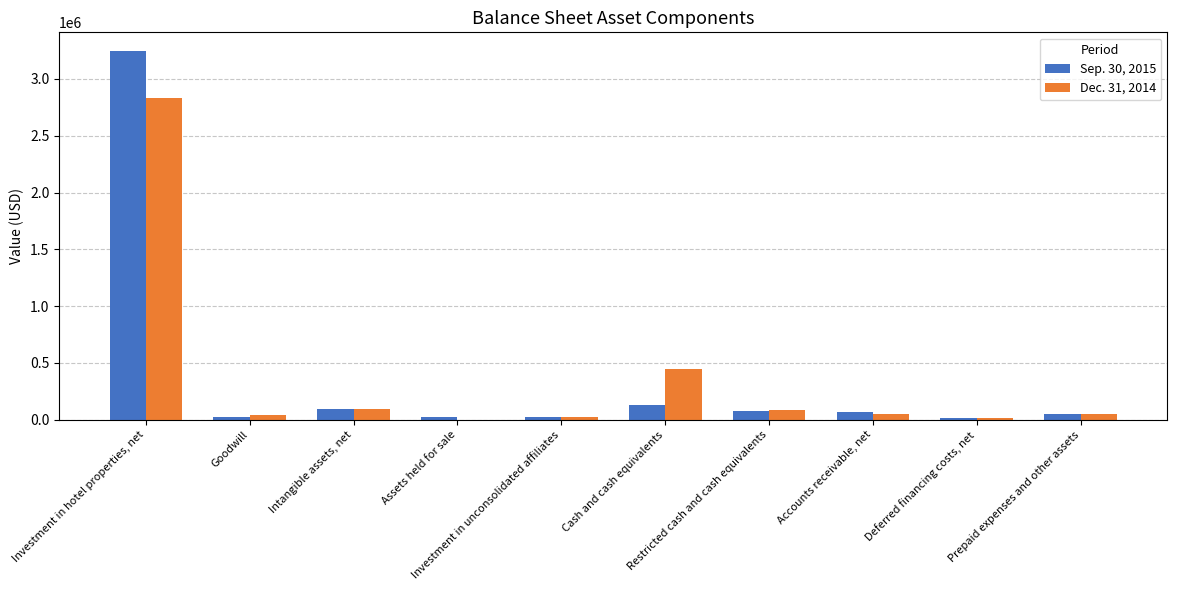

Reading left to right, what are all the values shown in this chart?

Sep. 30, 2015: Investment in hotel properties, net=3248230	Goodwill=21629	Intangible assets, net=91502	Assets held for sale=24674	Investment in unconsolidated affiliates=21010	Cash and cash equivalents=128000	Restricted cash and cash equivalents=77657	Accounts receivable, net=68414	Deferred financing costs, net=13873	Prepaid expenses and other assets=49164
Dec. 31, 2014: Investment in hotel properties, net=2828400	Goodwill=38128	Intangible assets, net=94324	Assets held for sale=0	Investment in unconsolidated affiliates=22850	Cash and cash equivalents=442613	Restricted cash and cash equivalents=81510	Accounts receivable, net=51382	Deferred financing costs, net=11440	Prepaid expenses and other assets=46781